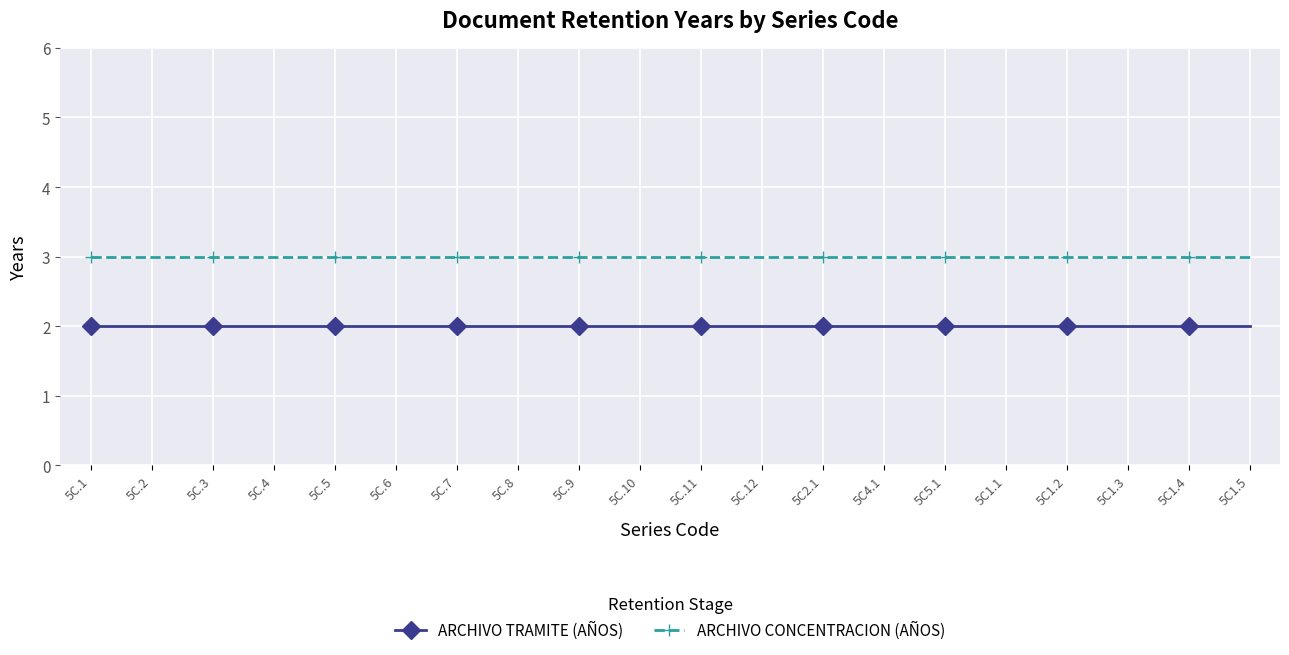

Is the value of ARCHIVO TRAMITE (AÑOS) at 5C.5 greater than the value of ARCHIVO CONCENTRACION (AÑOS) at 5C.8?

No